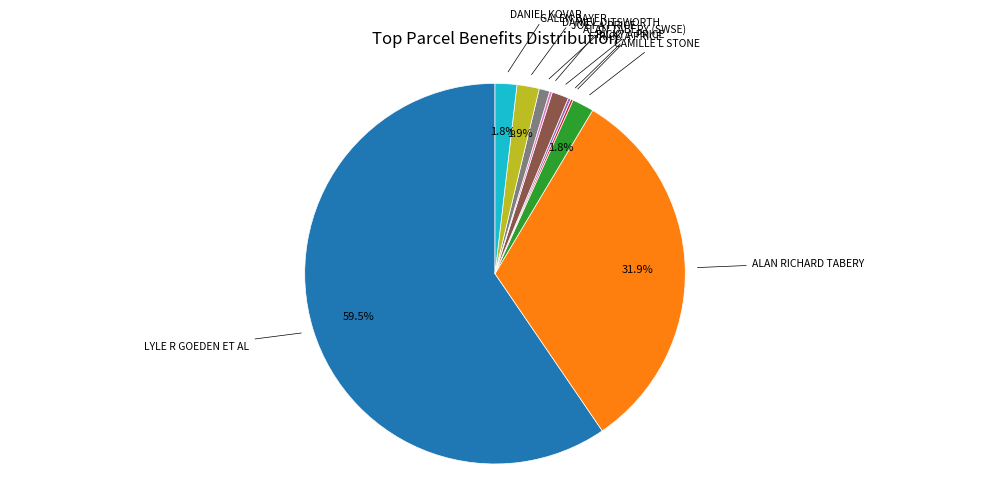

Does any single category account for the majority?

Yes